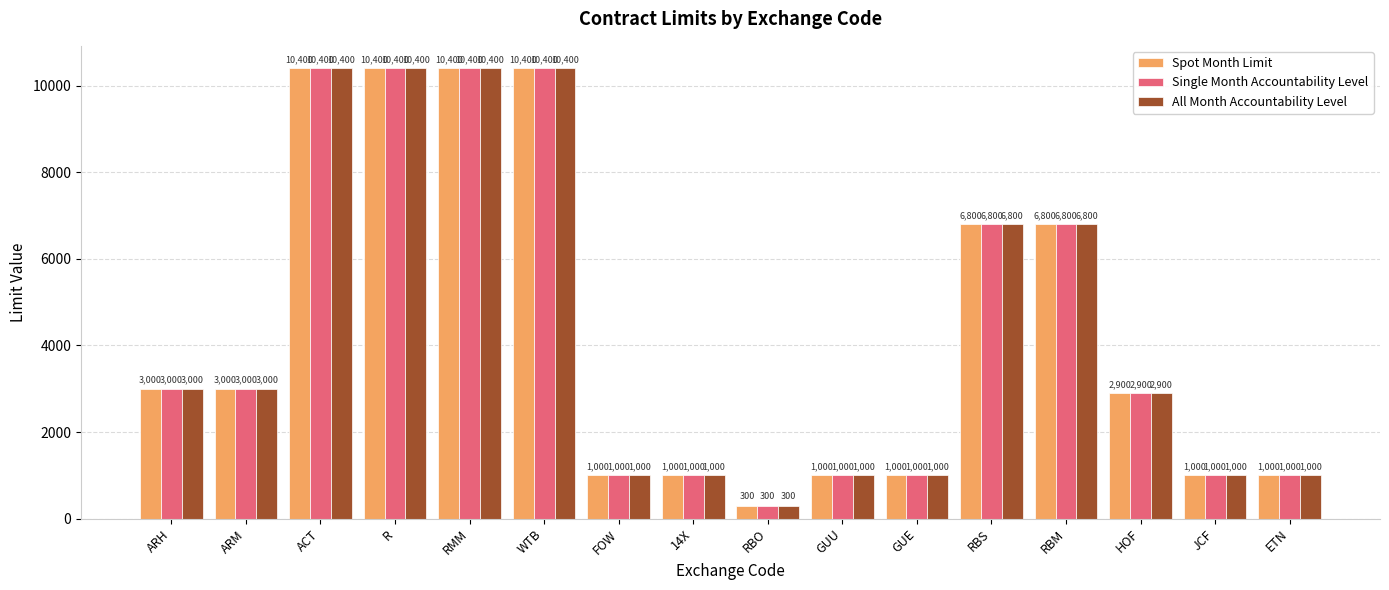

Reading left to right, what are all the values shown in this chart?

Spot Month Limit: ARH=3000	ARM=3000	ACT=10400	R=10400	RMM=10400	WTB=10400	FOW=1000	14X=1000	RBO=300	GUU=1000	GUE=1000	RBS=6800	RBM=6800	HOF=2900	JCF=1000	ETN=1000
Single Month Accountability Level: ARH=3000	ARM=3000	ACT=10400	R=10400	RMM=10400	WTB=10400	FOW=1000	14X=1000	RBO=300	GUU=1000	GUE=1000	RBS=6800	RBM=6800	HOF=2900	JCF=1000	ETN=1000
All Month Accountability Level: ARH=3000	ARM=3000	ACT=10400	R=10400	RMM=10400	WTB=10400	FOW=1000	14X=1000	RBO=300	GUU=1000	GUE=1000	RBS=6800	RBM=6800	HOF=2900	JCF=1000	ETN=1000